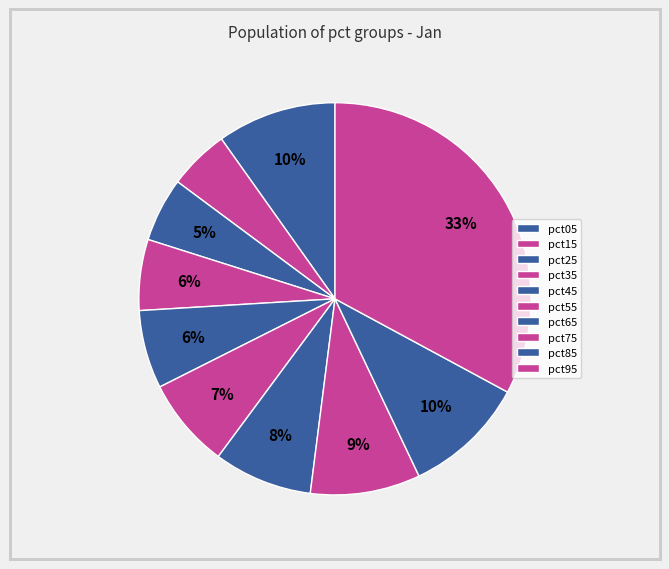

How many segments does this pie chart have?

10